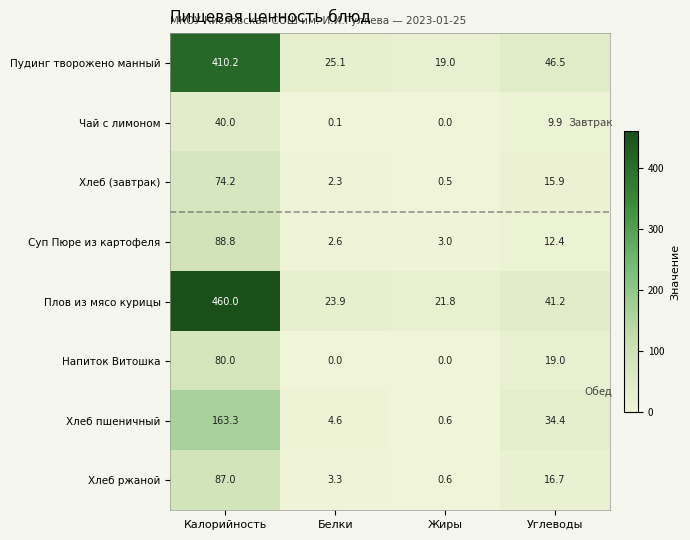

The value of Хлеб ржаной at Углеводы is 11.1. True or false?

False